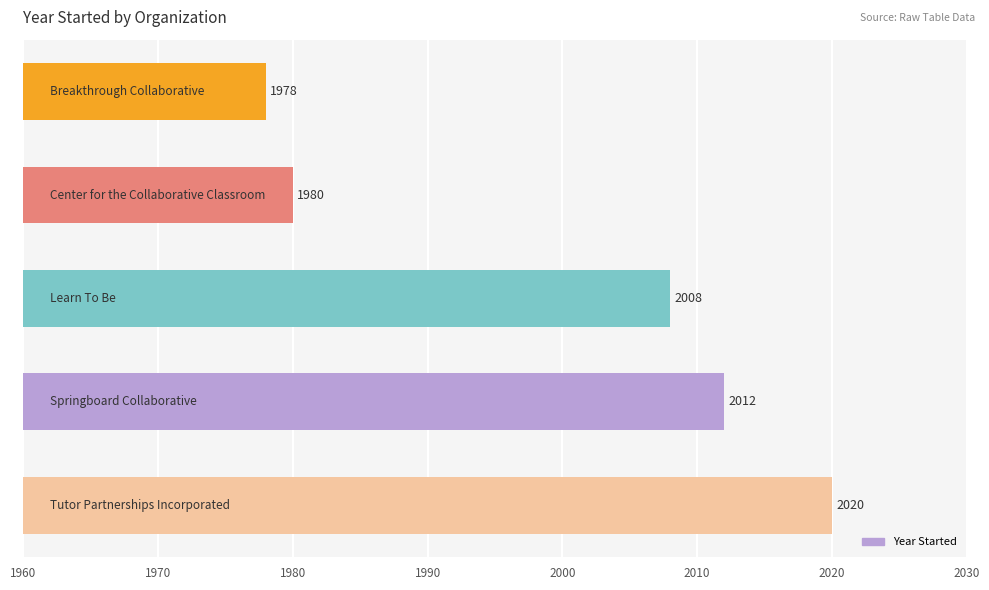

Reading top to bottom, extract all data points from this chart.

1978	1980	2008	2012	2020